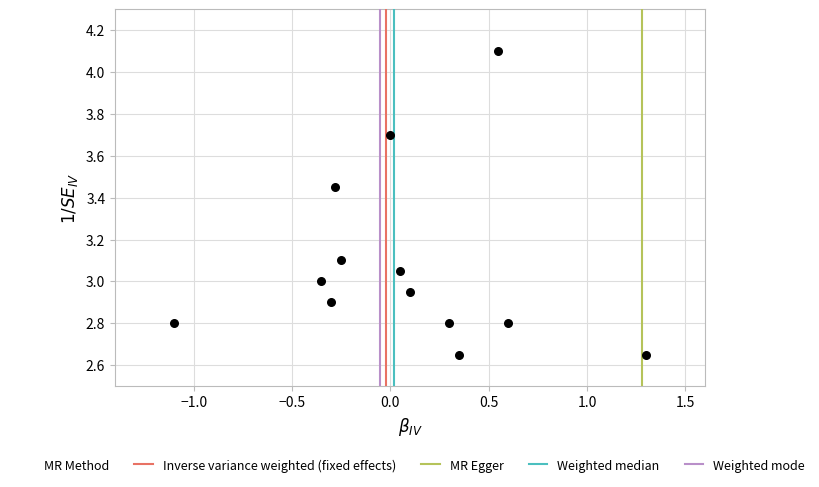

What is the range of X values (max minus min)?

2.4